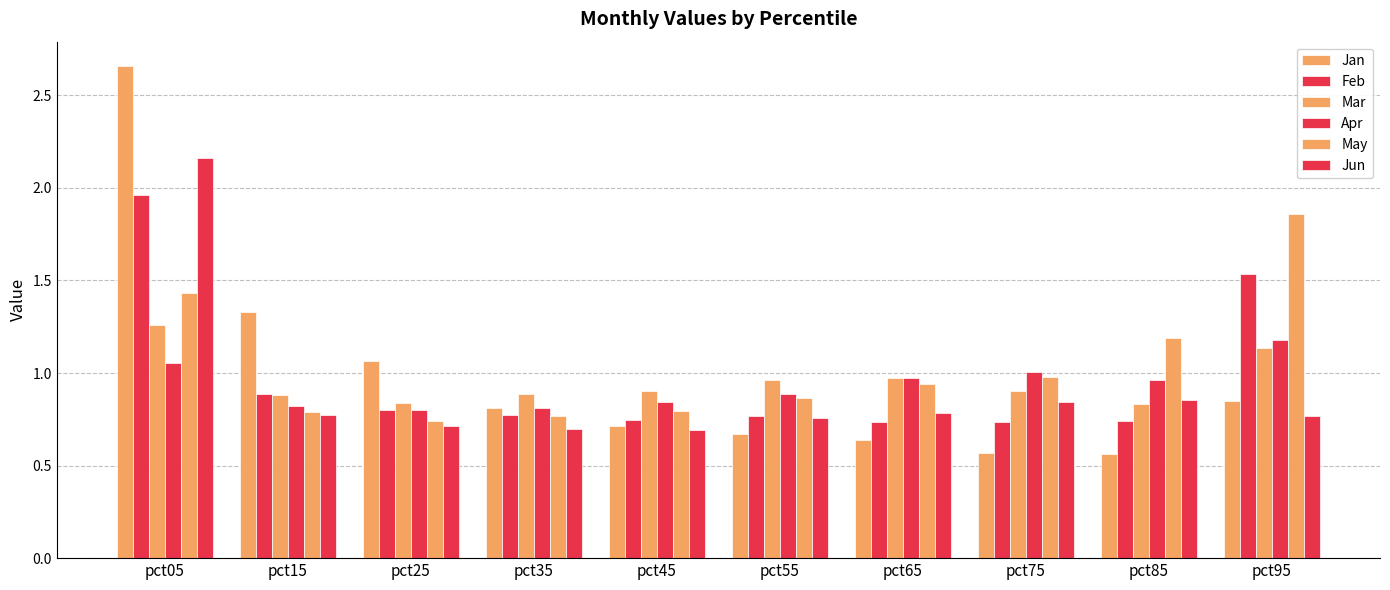

At which label does Mar reach its peak?

pct05